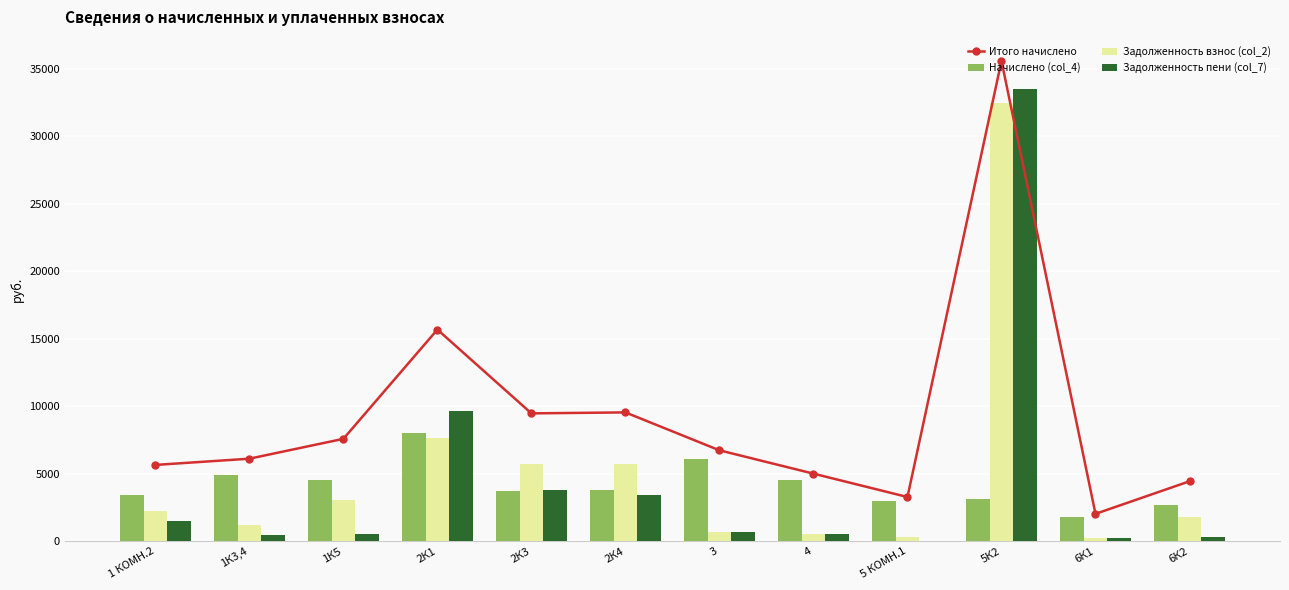

At how many categories does at least one series exceed 10707?

2